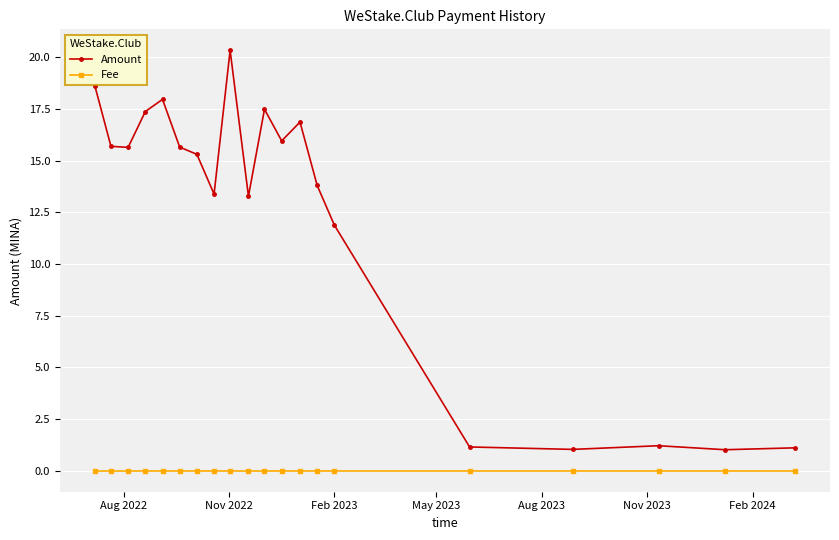

What is the value of the Amount point at the 8th from the left?

13.4